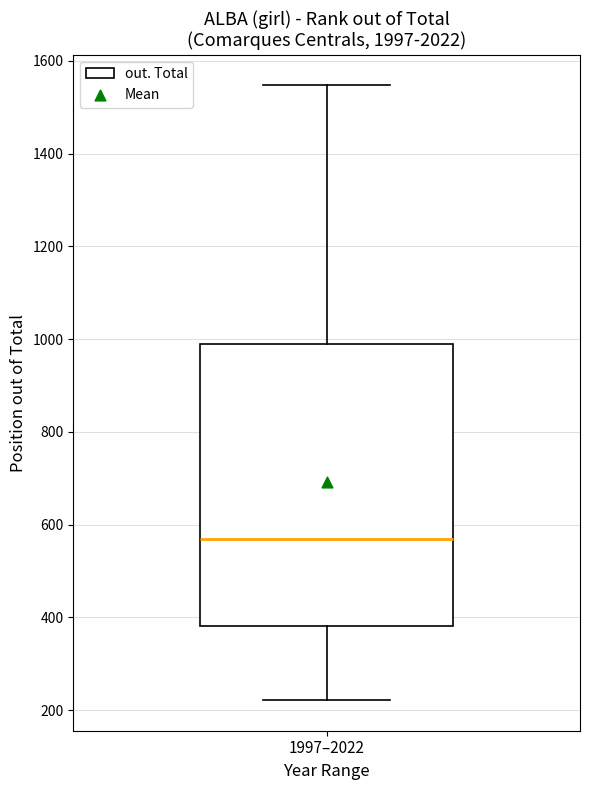

Where does the upper whisker of the box for 1997–2022 end on the y-axis? The values are not printed on the chart, so give them approximately, as read against the axis.

1540